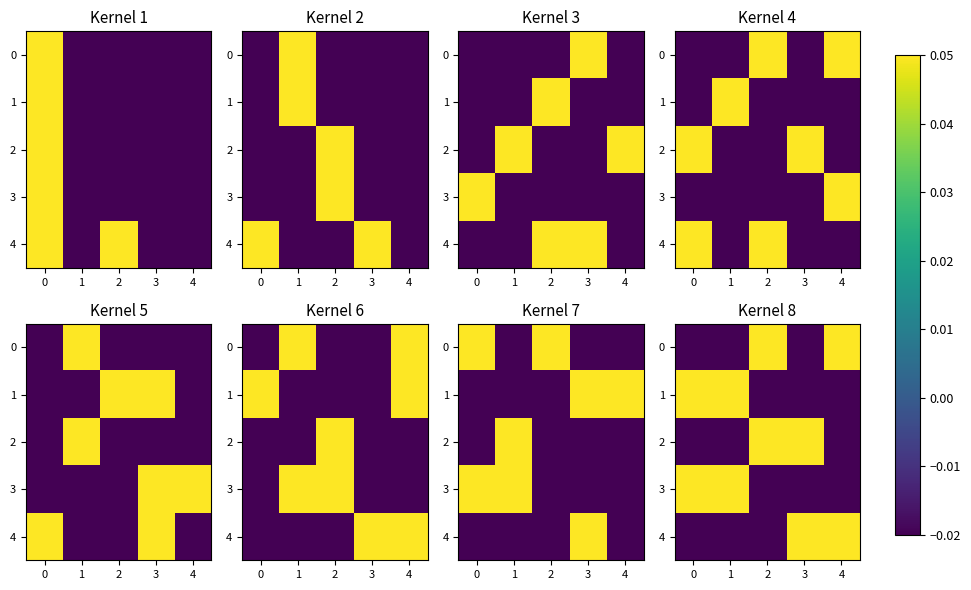

Between 2 and 0, which is larger?

2